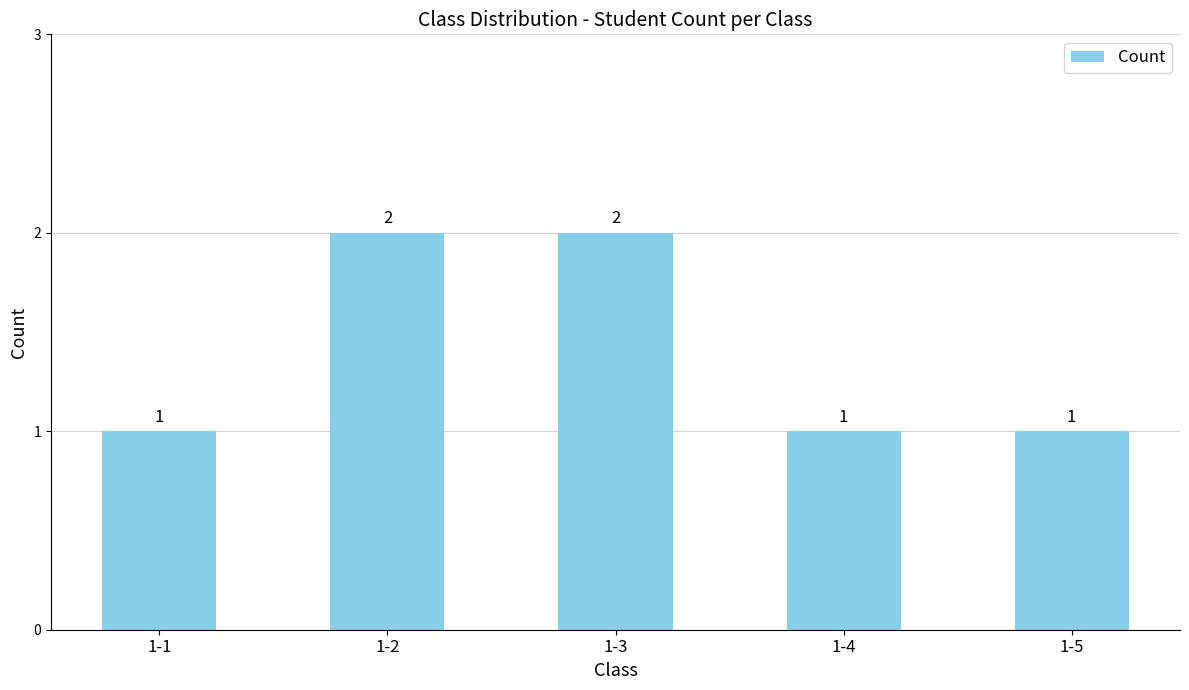

Count the number of values greater than 1.

2